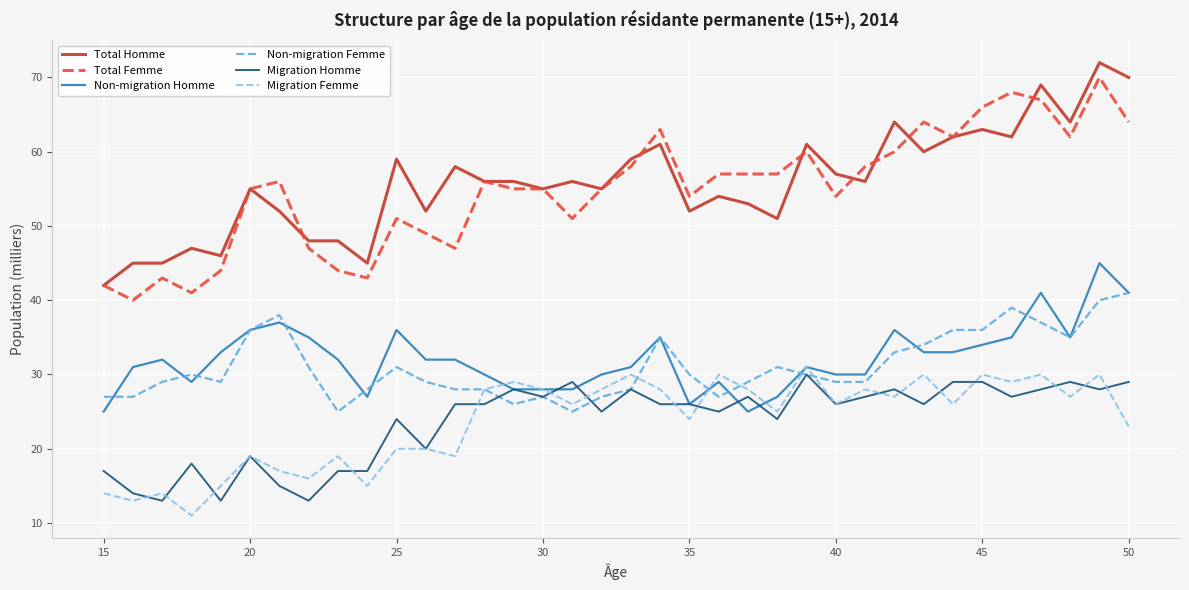

True or false: Non-migration Homme and Total Femme intersect in this chart.

False